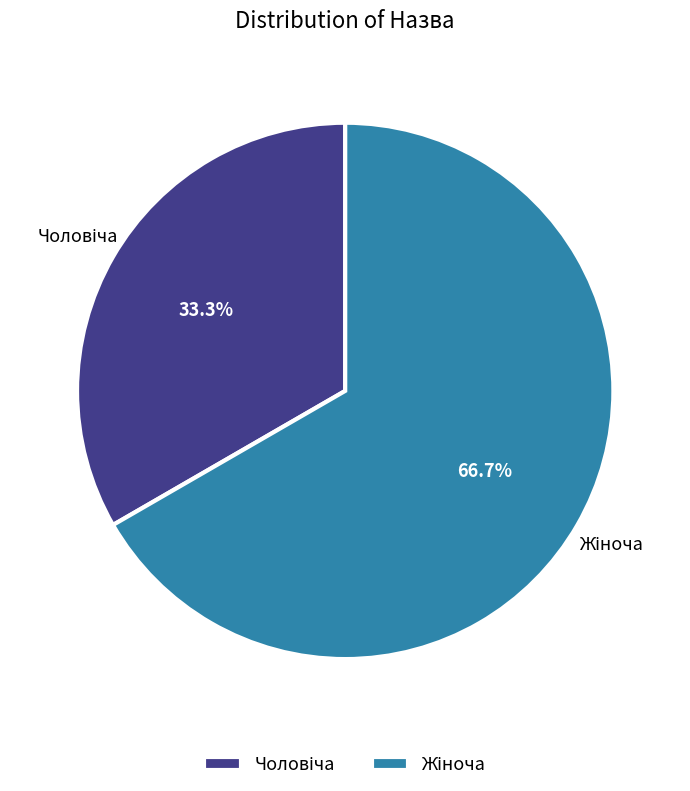

Does any single category account for the majority?

Yes